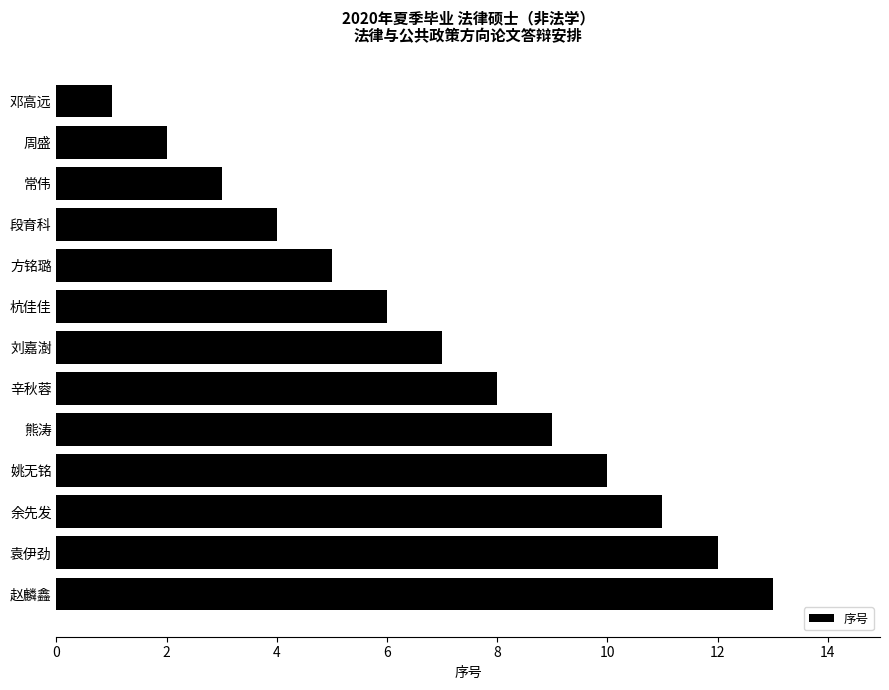

At which category does the chart reach its minimum across all series?

邓高远